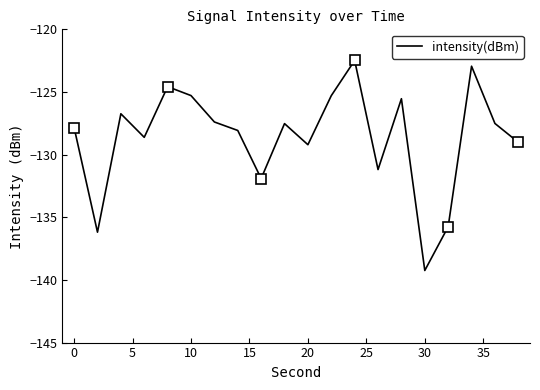

Reading left to right, extract all data points from this chart.

-127.8	-136.2	-126.7	-128.6	-124.6	-125.3	-127.4	-128.1	-131.9	-127.5	-129.2	-125.3	-122.5	-131.2	-125.5	-139.2	-135.8	-122.9	-127.5	-129.0